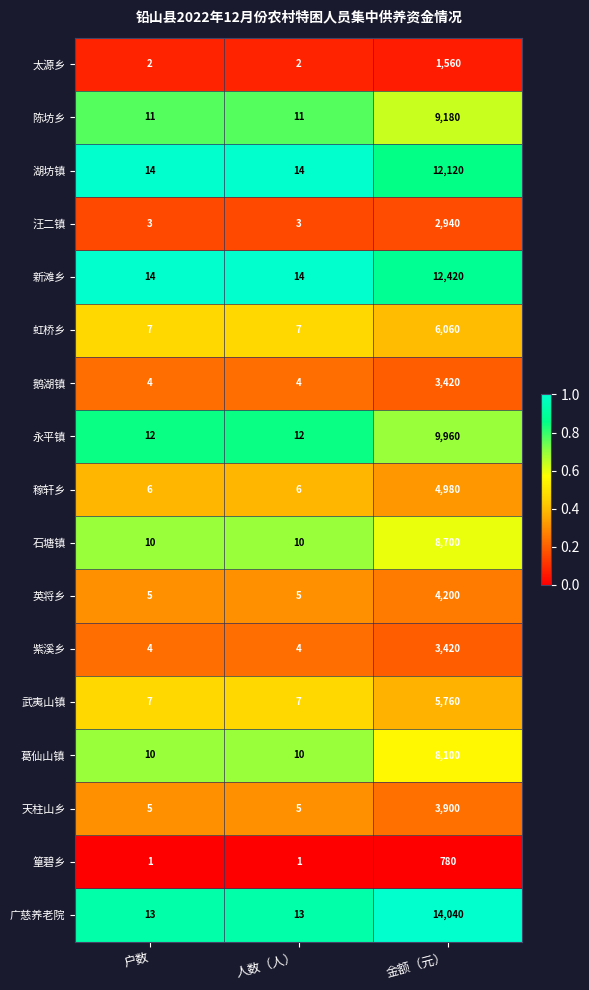

At which category is the sum across all series the highest?

金额（元）